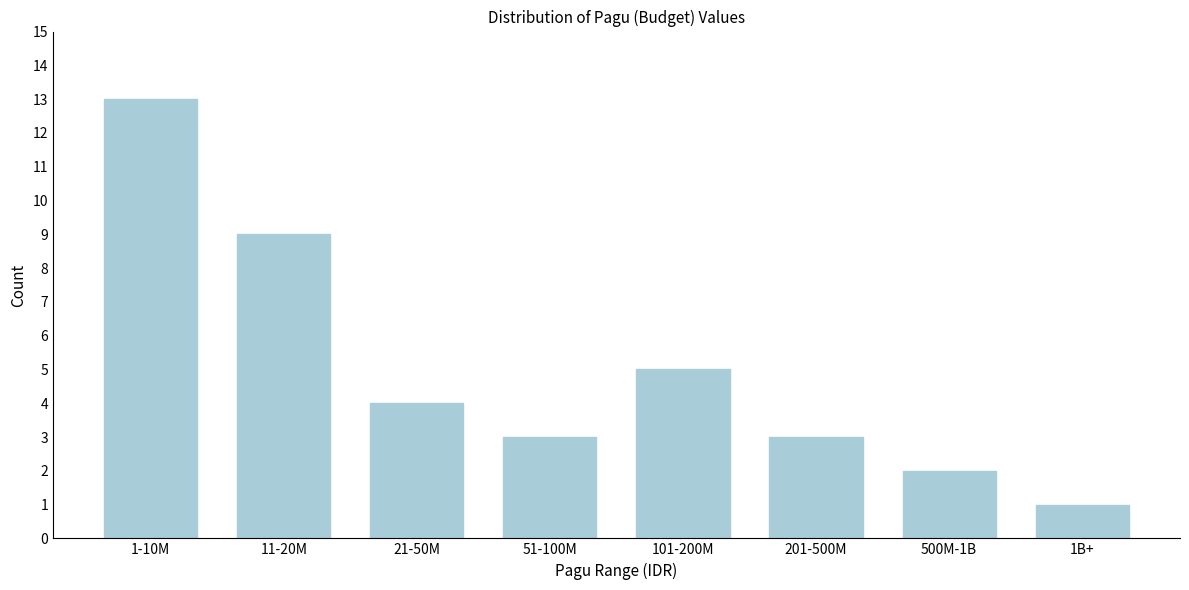

Reading left to right, extract all data points from this chart.

1-10M=13	11-20M=9	21-50M=4	51-100M=3	101-200M=5	201-500M=3	500M-1B=2	1B+=1